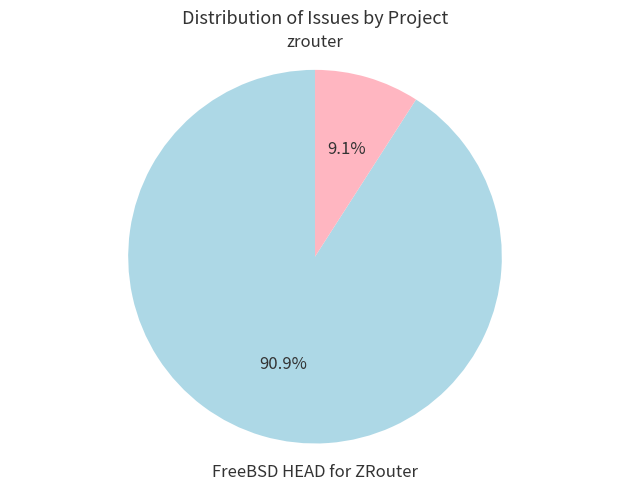

Count the number of slices in the pie.

2